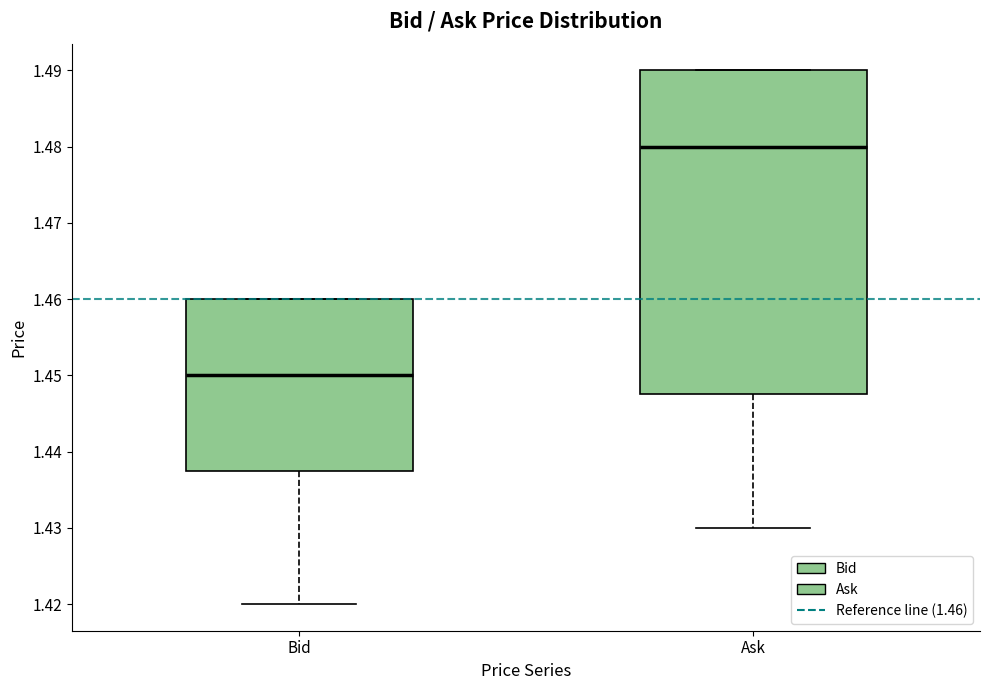

Reading left to right, transcribe this box plot: for each box, give where its median line is, the range the box spans, and where its two whiskers end, as read against the y-axis. The values are not printed on the chart, so give them approximately, as read against the axis.

Bid: median 1.450, box 1.438 to 1.460, whiskers 1.420 to 1.460
Ask: median 1.480, box 1.448 to 1.490, whiskers 1.430 to 1.490